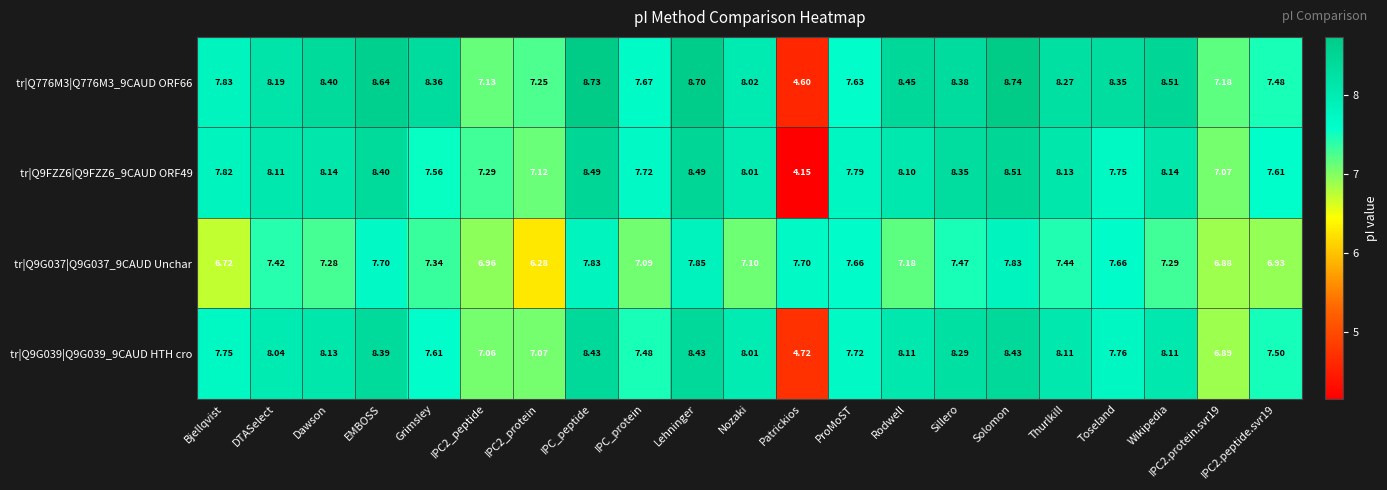

At which label does tr|Q9G037|Q9G037_9CAUD Unchar reach its peak?

Lehninger